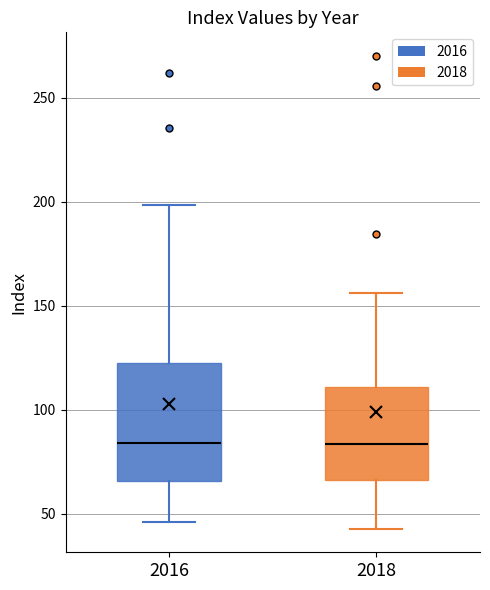

Reading left to right, read every box against the y-axis: the position of its median line, the range the box covers, and the ends of its whiskers. The values are not printed on the chart, so give them approximately, as read against the axis.

2016: median 85, box 65 to 125, whiskers 45 to 200
2018: median 85, box 65 to 110, whiskers 45 to 155